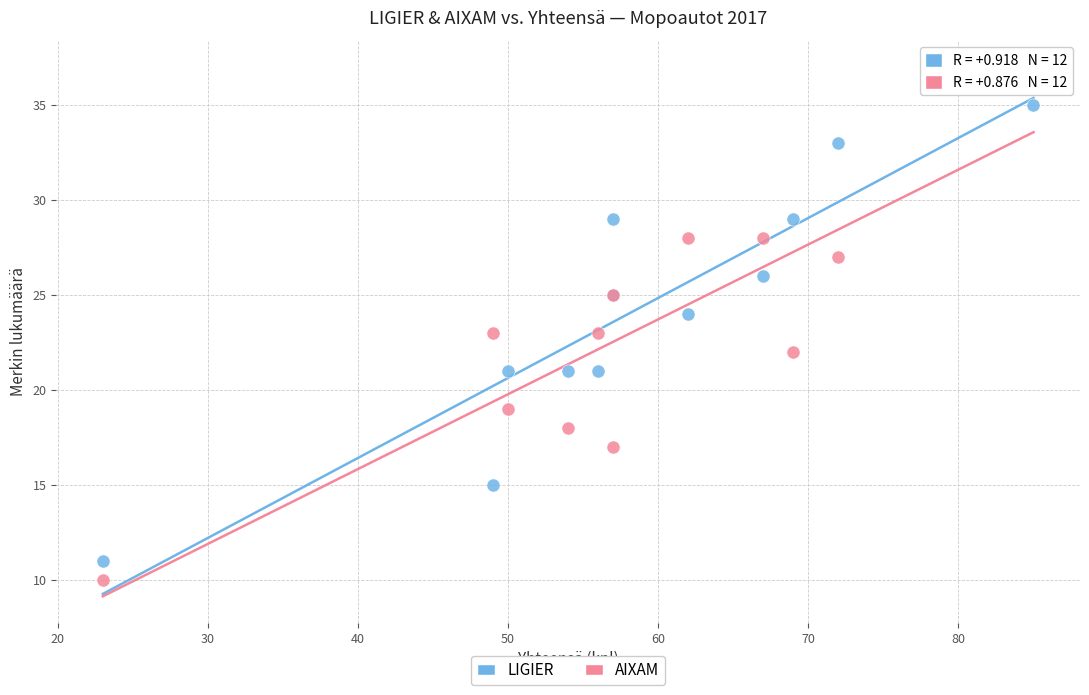

What is the X range (max minus min) for the scatter plot?

62